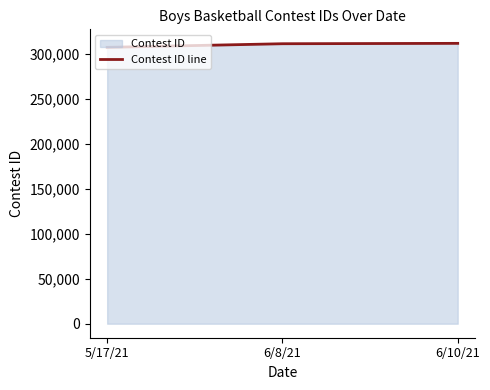

Reading left to right, extract all data points from this chart.

5/17/21=307509	6/8/21=311546	6/10/21=311968